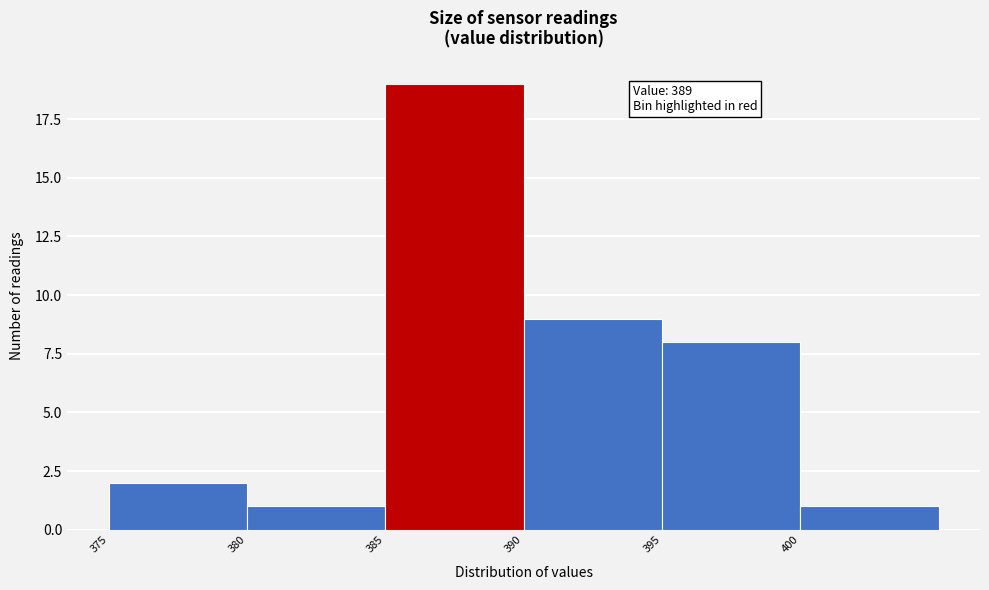

Which range on the x-axis has the tallest bar?

385 to 390